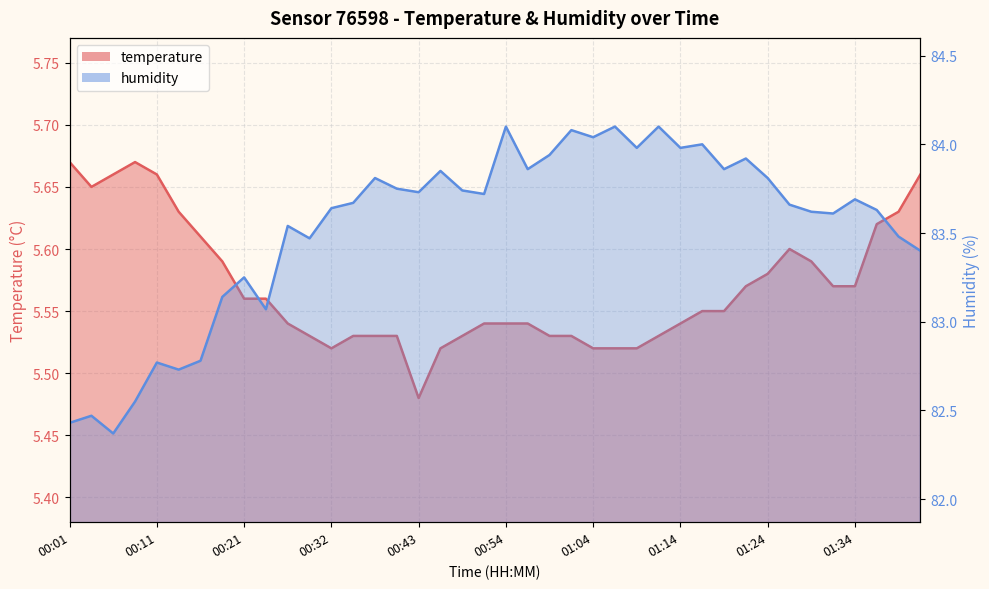

Read the temperature value at 00:59.

5.5